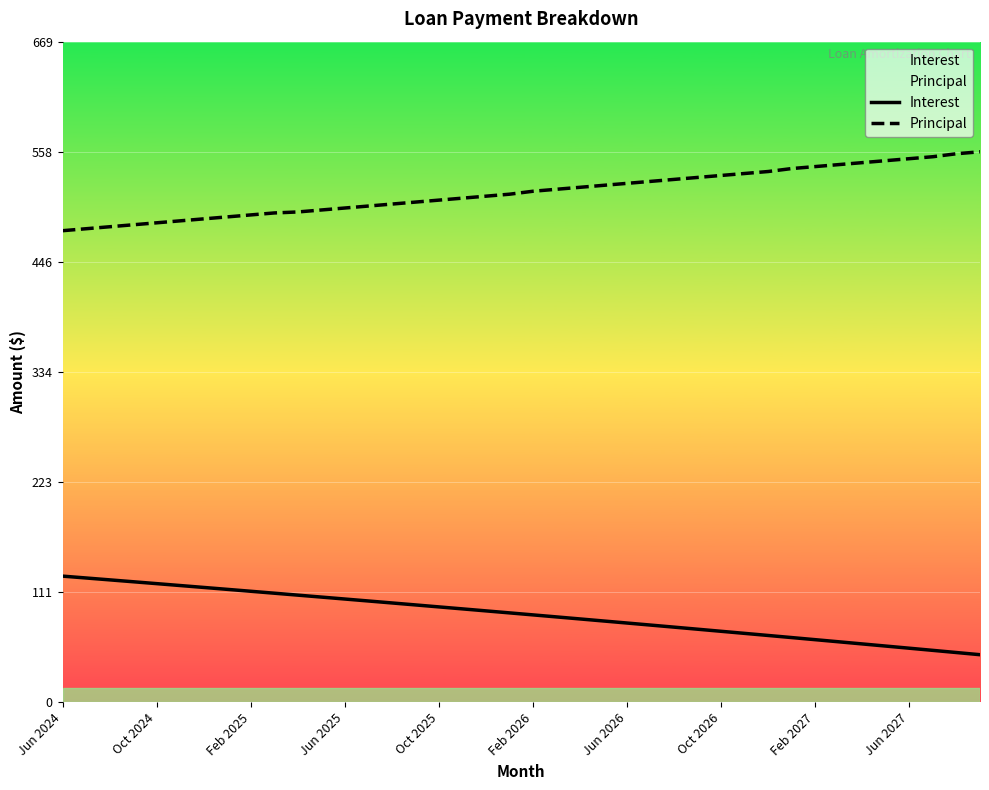

Is it true that Principal equals 534.0 at Oct 2026?

True